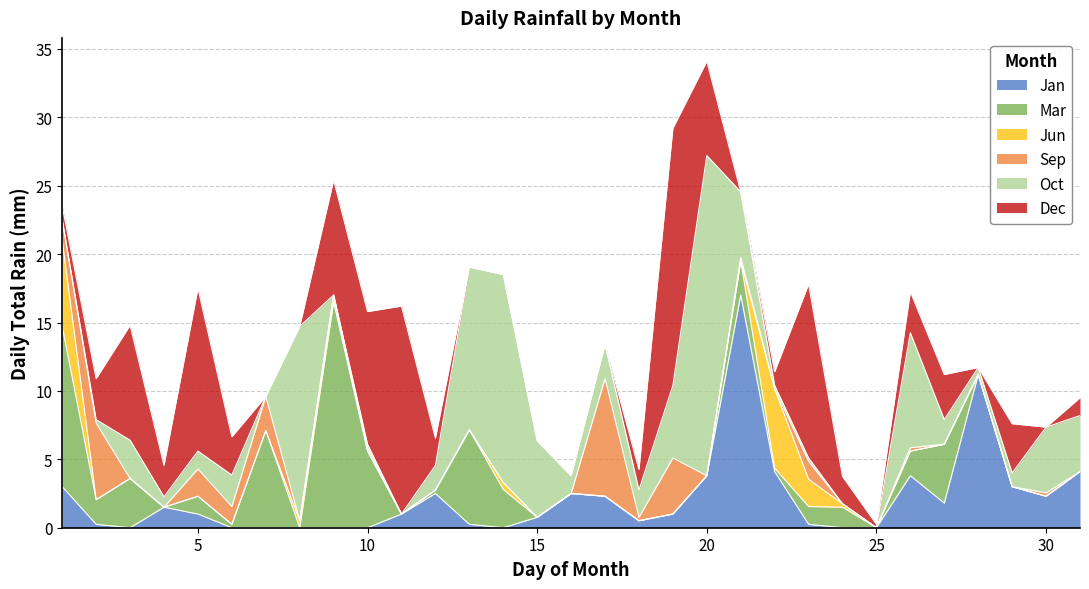

How many values in Dec are above zero?

21